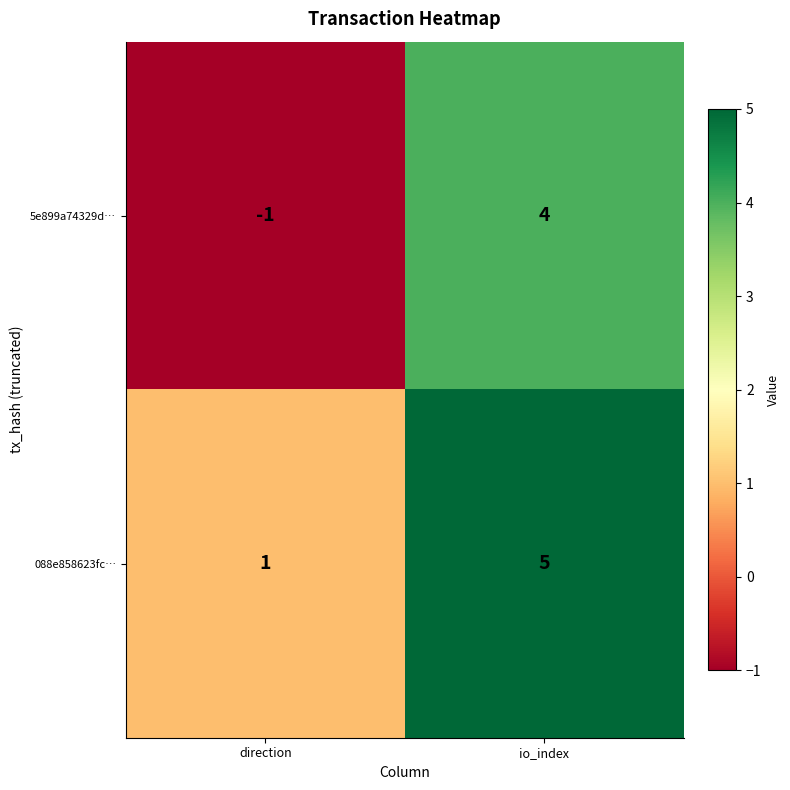

How many categories are shown in the chart?

2